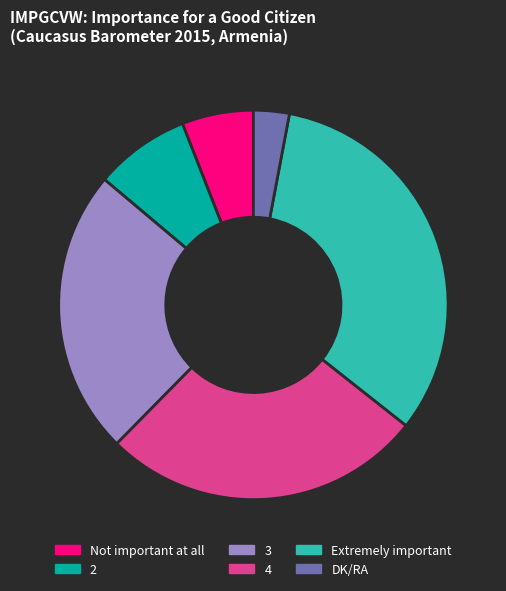

How many slices are in this pie chart?

6